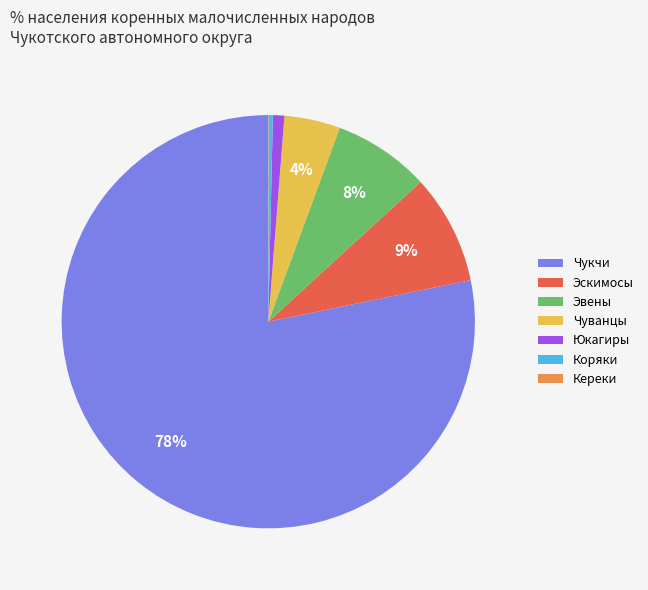

To the nearest percent, what is the difference between the largest and smallest slice percentages?

78%